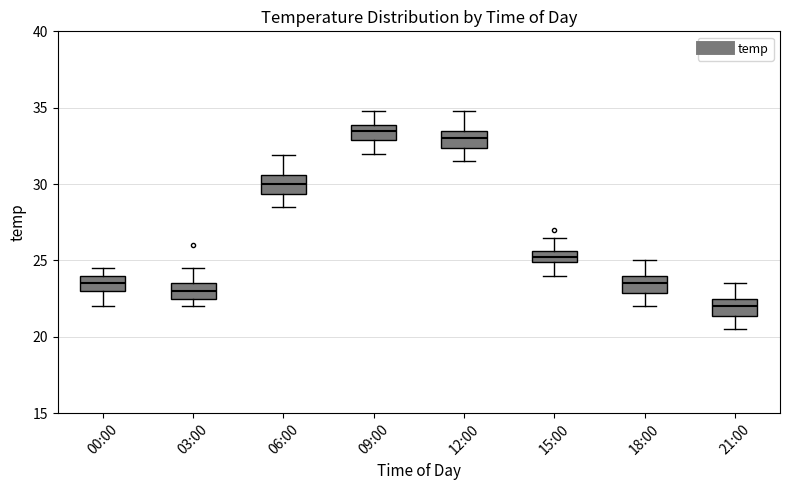

Where does the upper whisker of the box for 21:00 end on the y-axis? The values are not printed on the chart, so give them approximately, as read against the axis.

23.5